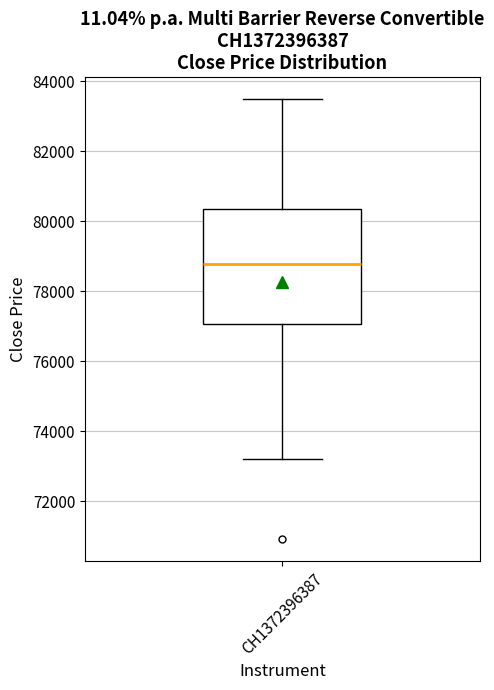

Transcribe this box plot: give where the median line is, the range the box spans, and where the two whiskers end, as read against the y-axis. The values are not printed on the chart, so give them approximately, as read against the axis.

median 78800, box 77000 to 80400, whiskers 73200 to 83400